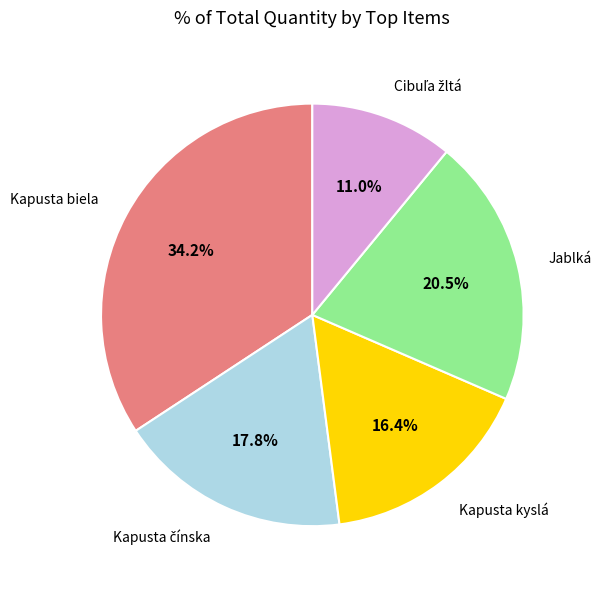

Is there any slice that represents more than half of the pie?

No